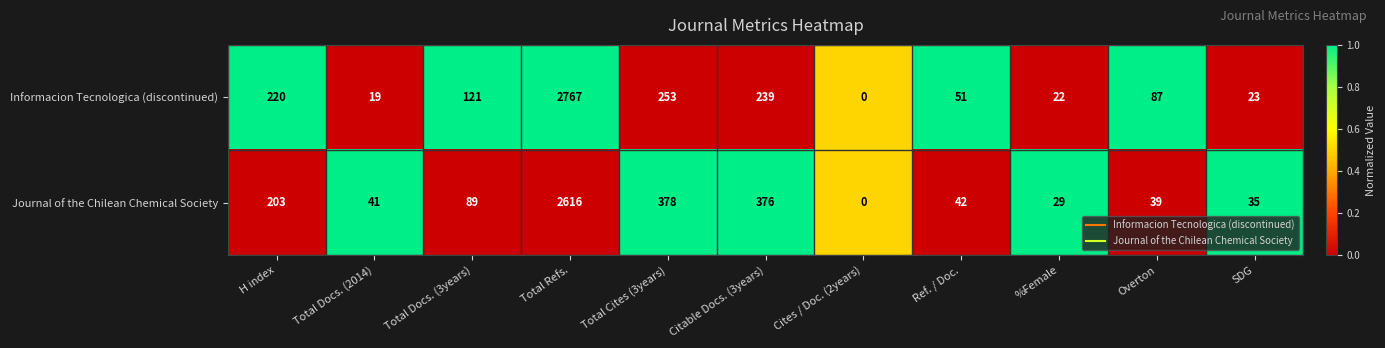

How many values in Journal of the Chilean Chemical Society are above zero?

10